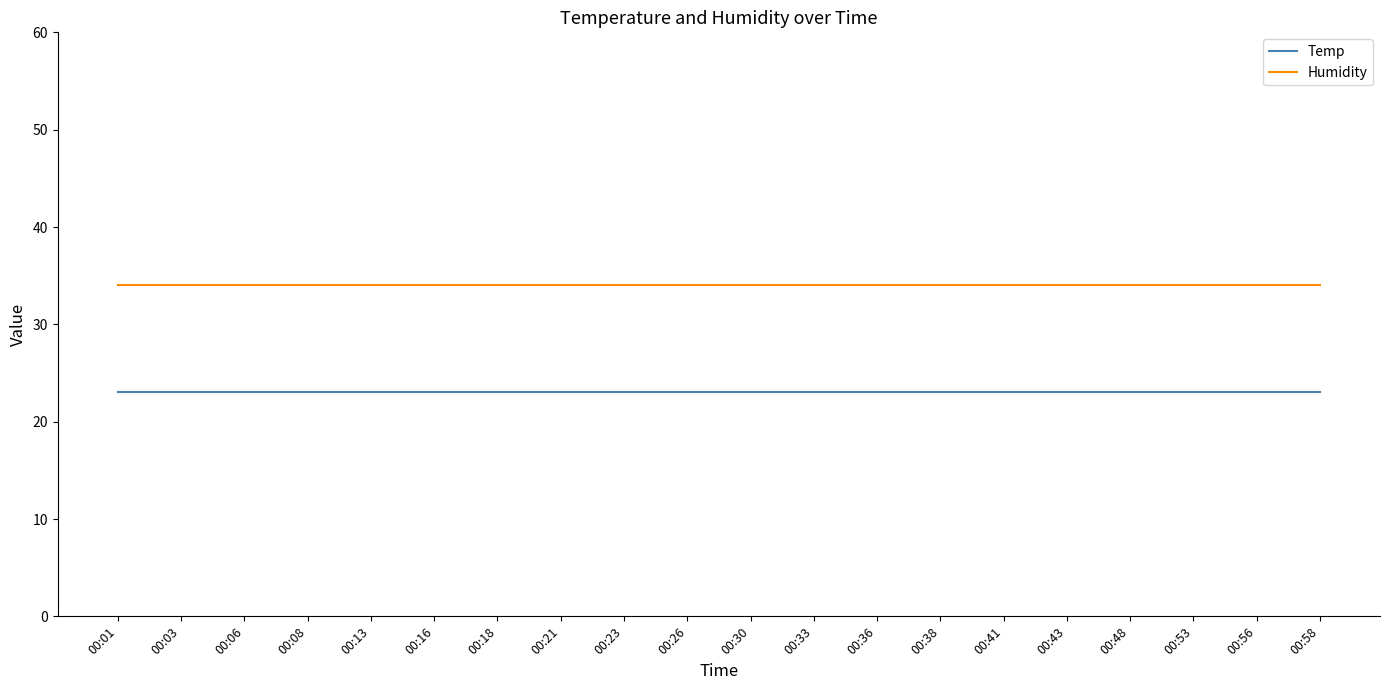

What is the spread (max minus min) of values at 00:01?

11